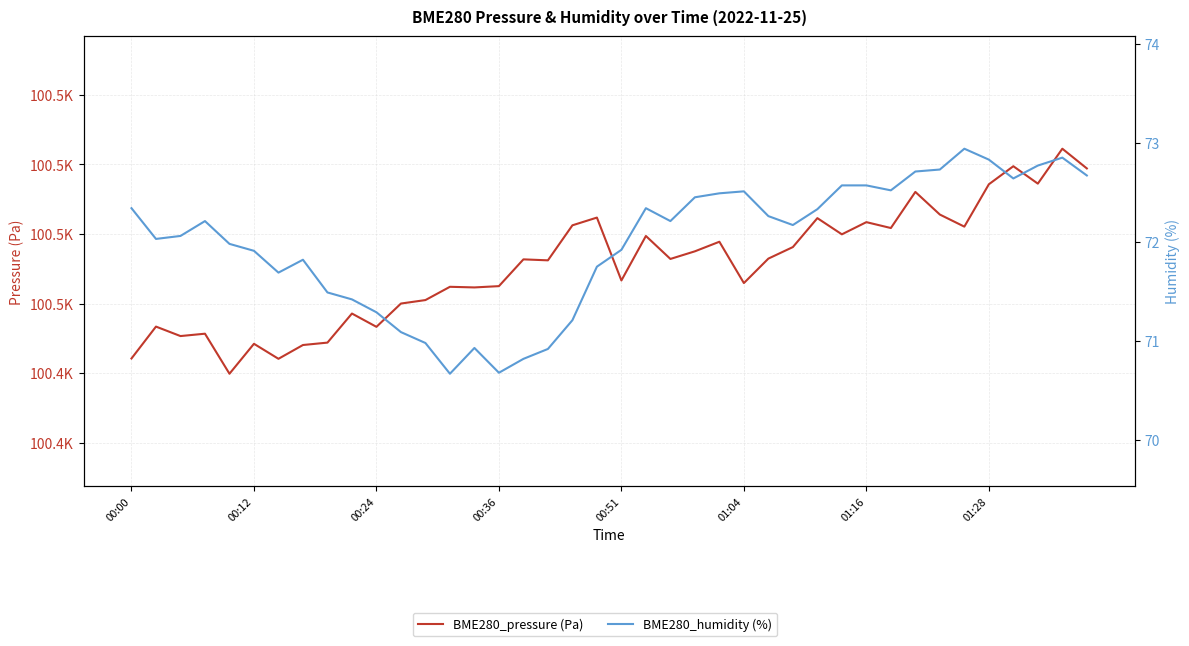

Reading left to right, what are all the values shown in this chart?

BME280_pressure (Pa): 100444.2	100453.4	100450.7	100451.3	100439.8	100448.4	100444.1	100448.1	100448.8	100457.1	100453.3	100460.0	100461.0	100464.8	100464.6	100465.0	100472.7	100472.4	100482.5	100484.7	100466.6	100479.4	100472.8	100475.0	100477.8	100465.9	100472.9	100476.2	100484.5	100479.9	100483.4	100481.7	100492.1	100485.6	100482.1	100494.2	100499.4	100494.4	100504.5	100498.8
BME280_humidity (%): 72.3	72.0	72.1	72.2	72.0	71.9	71.7	71.8	71.5	71.4	71.3	71.1	71.0	70.7	70.9	70.7	70.8	70.9	71.2	71.8	71.9	72.3	72.2	72.5	72.5	72.5	72.3	72.2	72.3	72.6	72.6	72.5	72.7	72.7	72.9	72.8	72.6	72.8	72.8	72.7